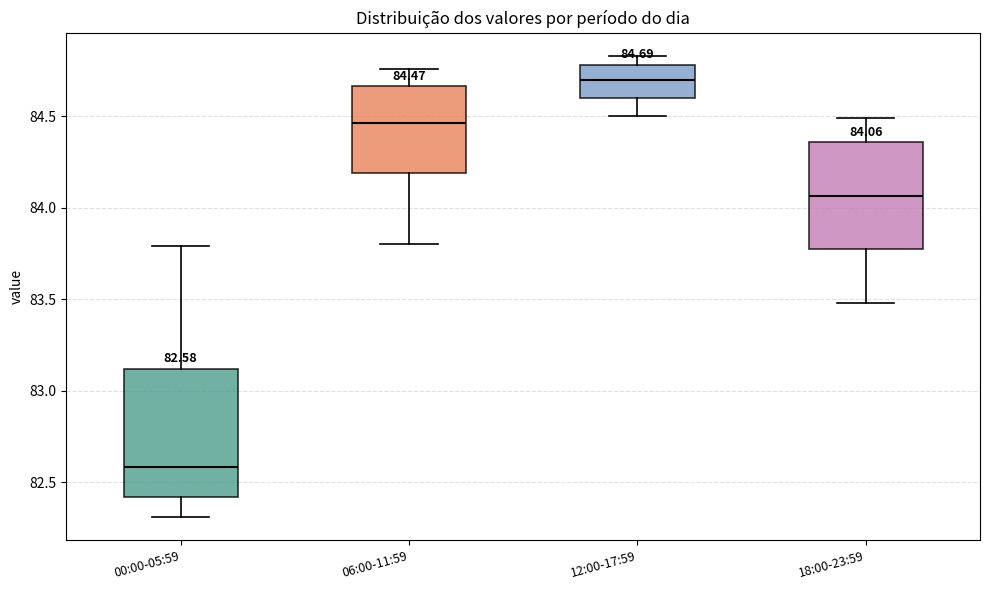

Which box's median line is the highest?

12:00-17:59